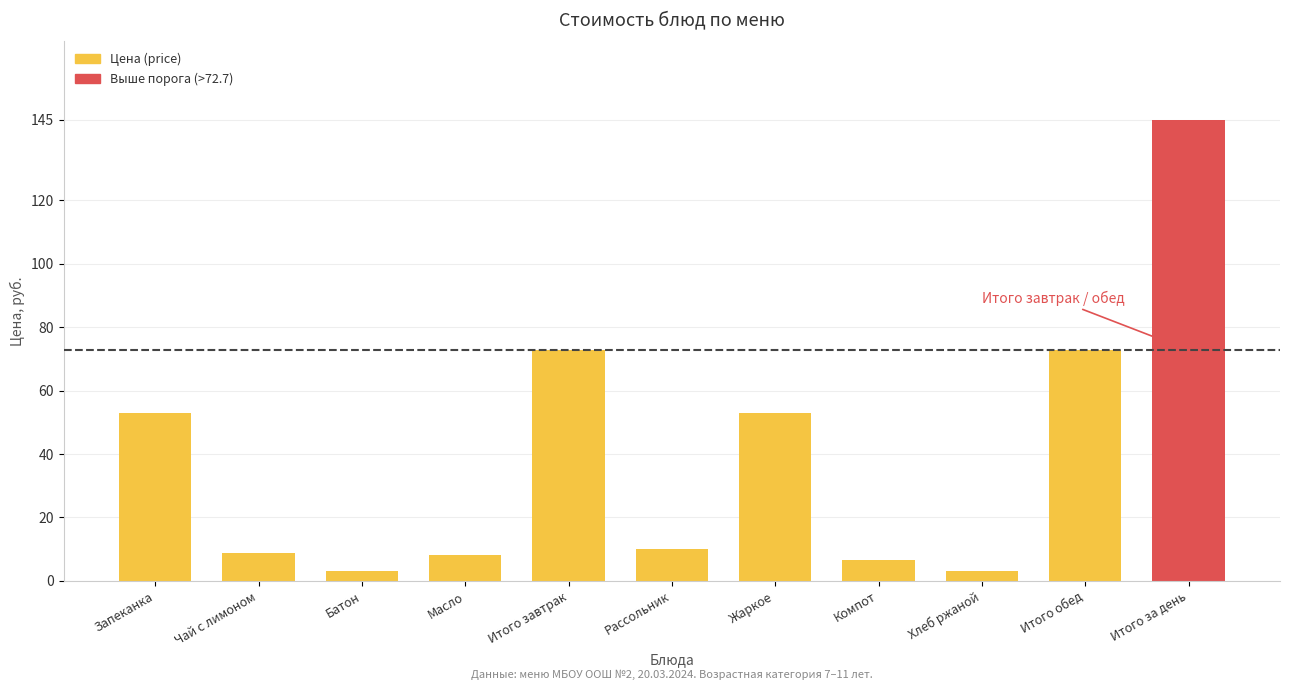

Reading left to right, extract all data points from this chart.

Запеканка=53.0	Чай с лимоном=8.7	Батон=3.0	Масло=8.0	Итого завтрак=72.7	Рассольник=10.0	Жаркое=53.0	Компот=6.7	Хлеб ржаной=3.0	Итого обед=72.7	Итого за день=145.4